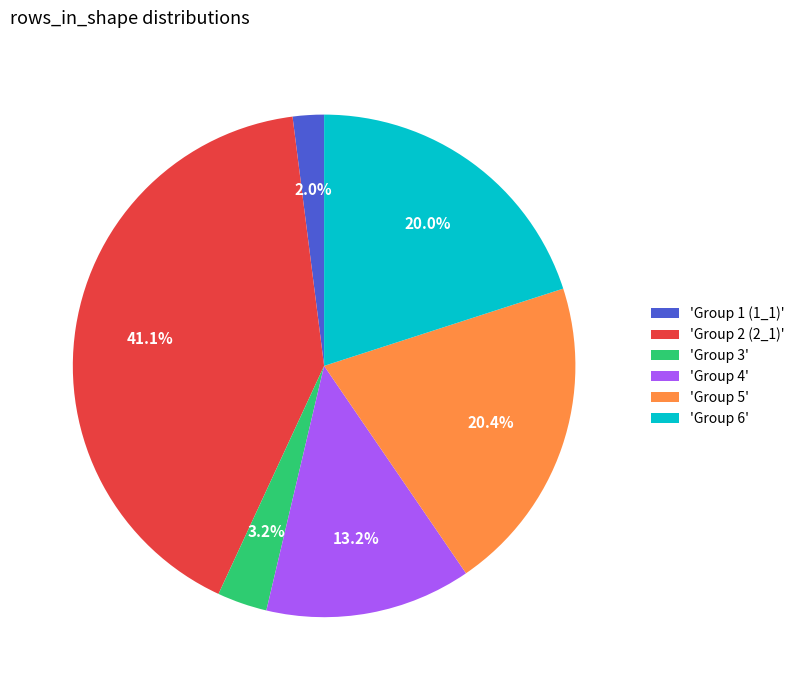

Which has a higher value, 'Group 6' or 'Group 2 (2_1)'?

'Group 2 (2_1)'